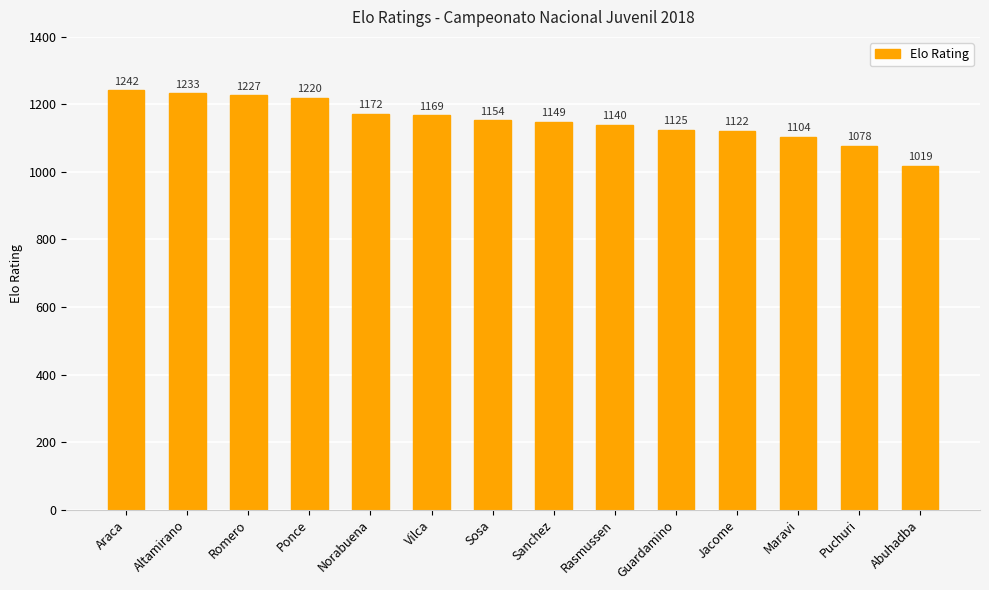

What is the label of the 1st bar from the right?

Abuhadba